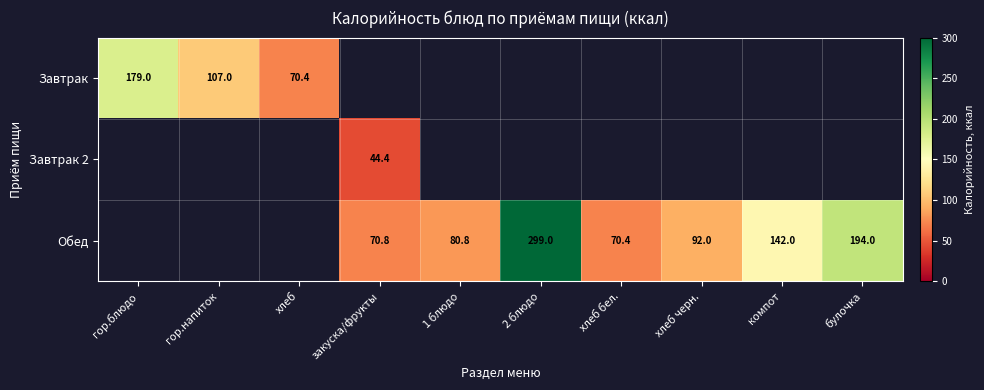

Is it true that Обед equals 142.0 at компот?

True